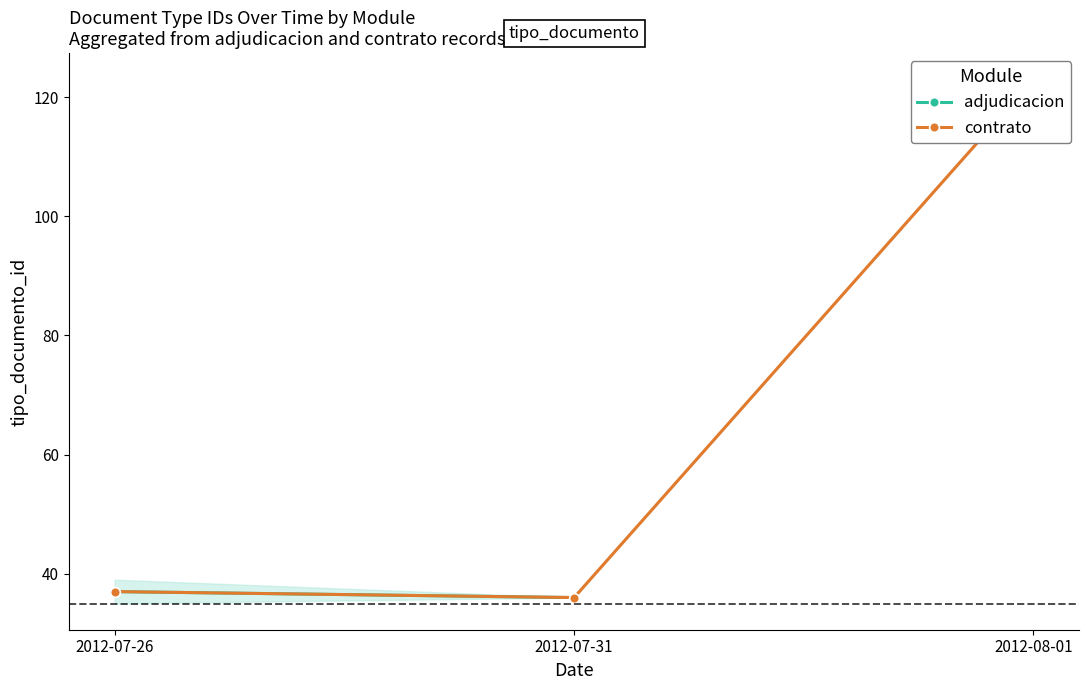

Rank the categories by contrato value from lowest to highest.

2012-07-31, 2012-07-26, 2012-08-01